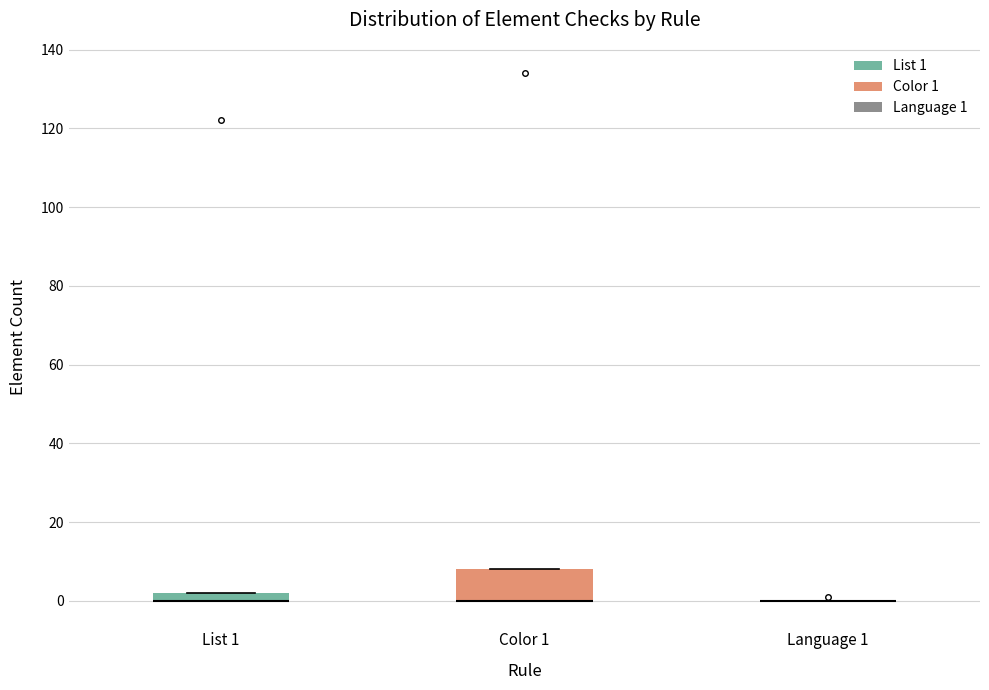

Which box is the tallest, from its lower edge to its upper edge?

Color 1